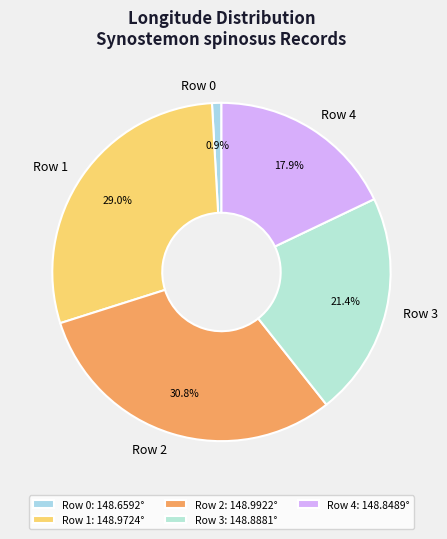

How many slices are in this pie chart?

5